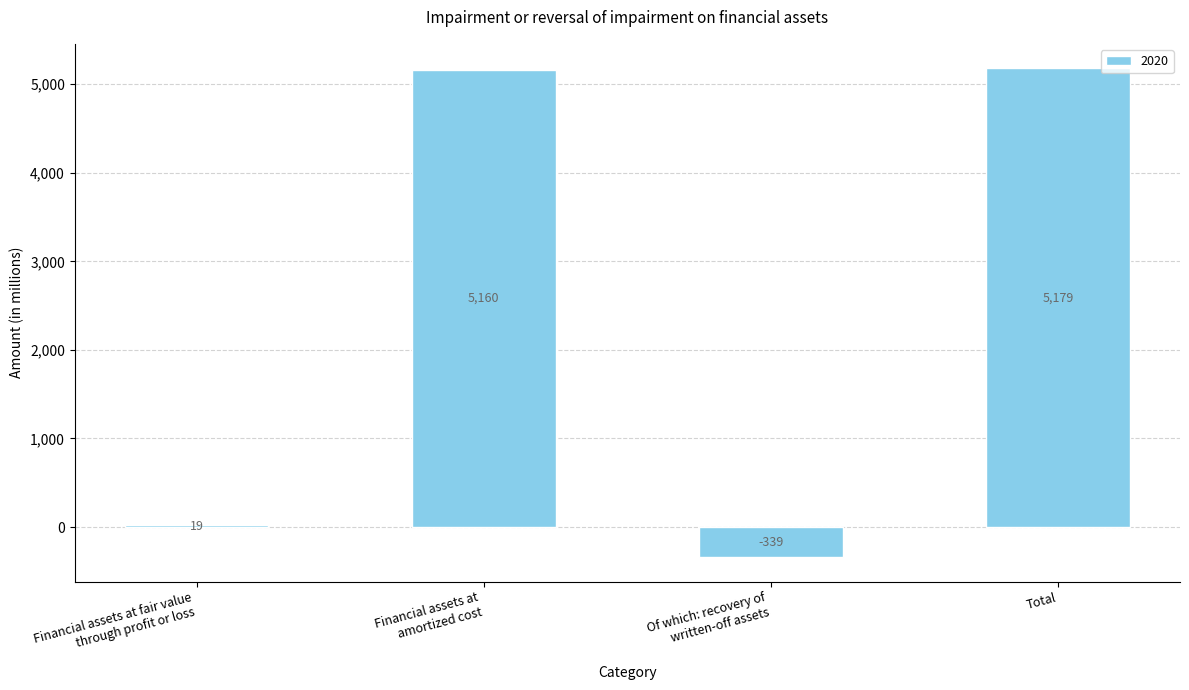

Is it true that the value at Total is 5179?

True